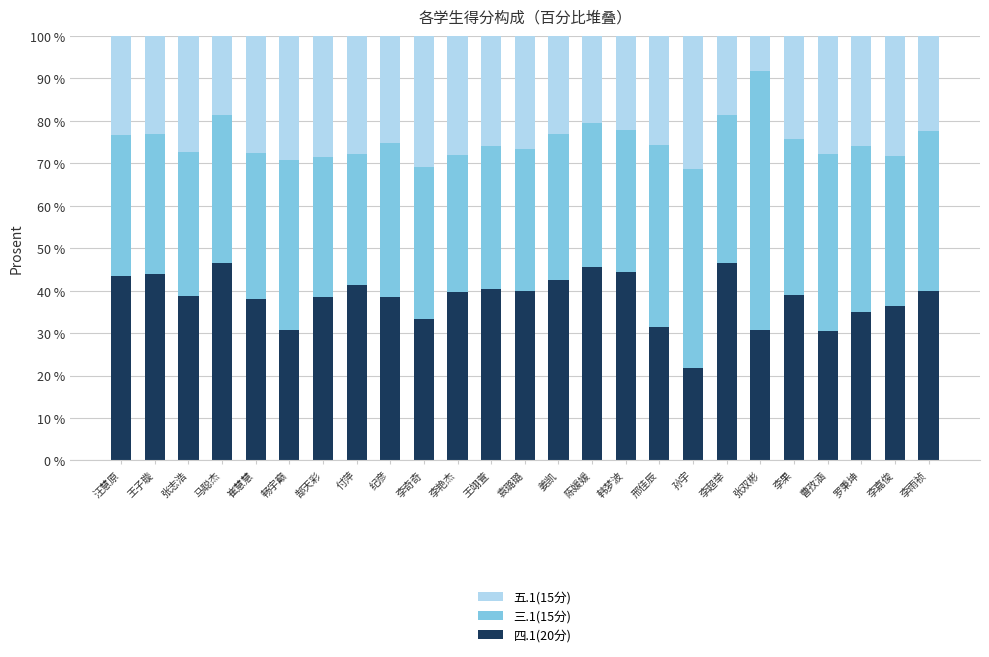

What are all the series names shown in the legend?

五.1(15分), 三.1(15分), 四.1(20分)